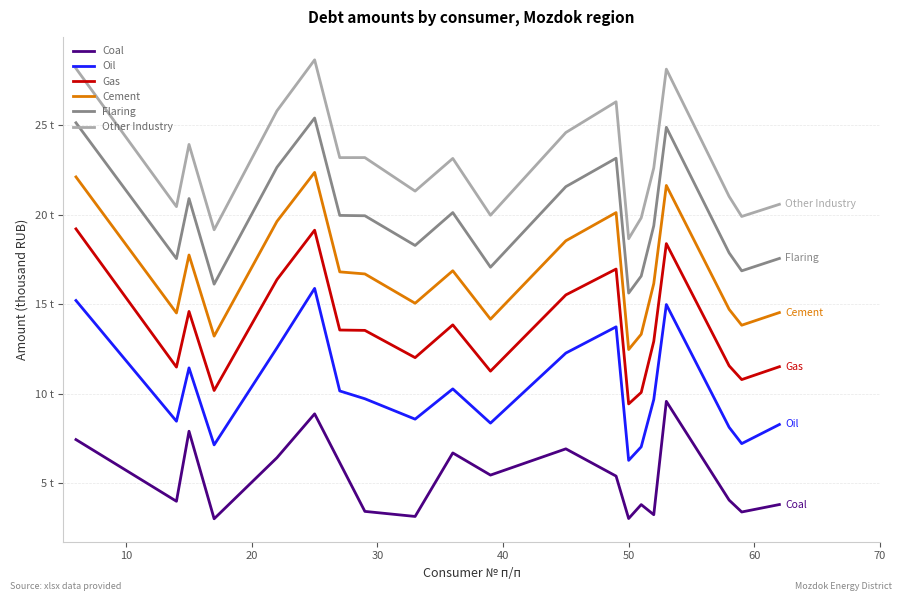

What is the value of the Other Industry point at the 3rd from the left?

23.9